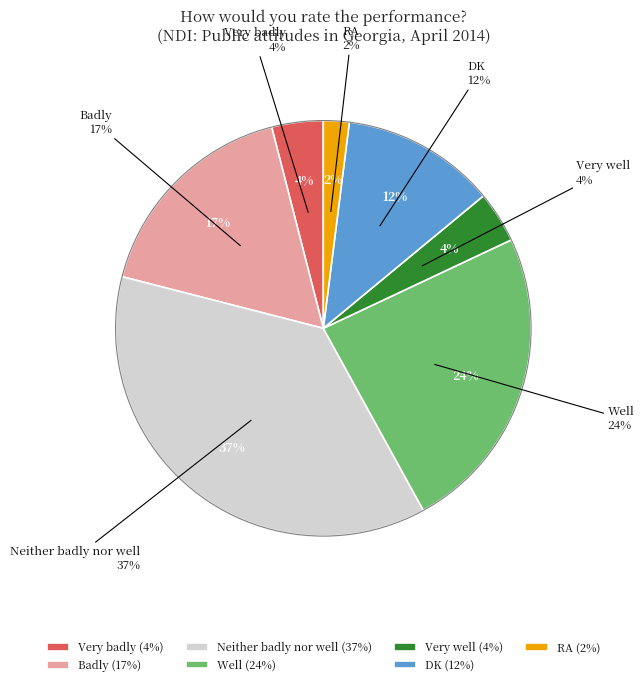

True or false: Badly accounts for 23% of the total.

False